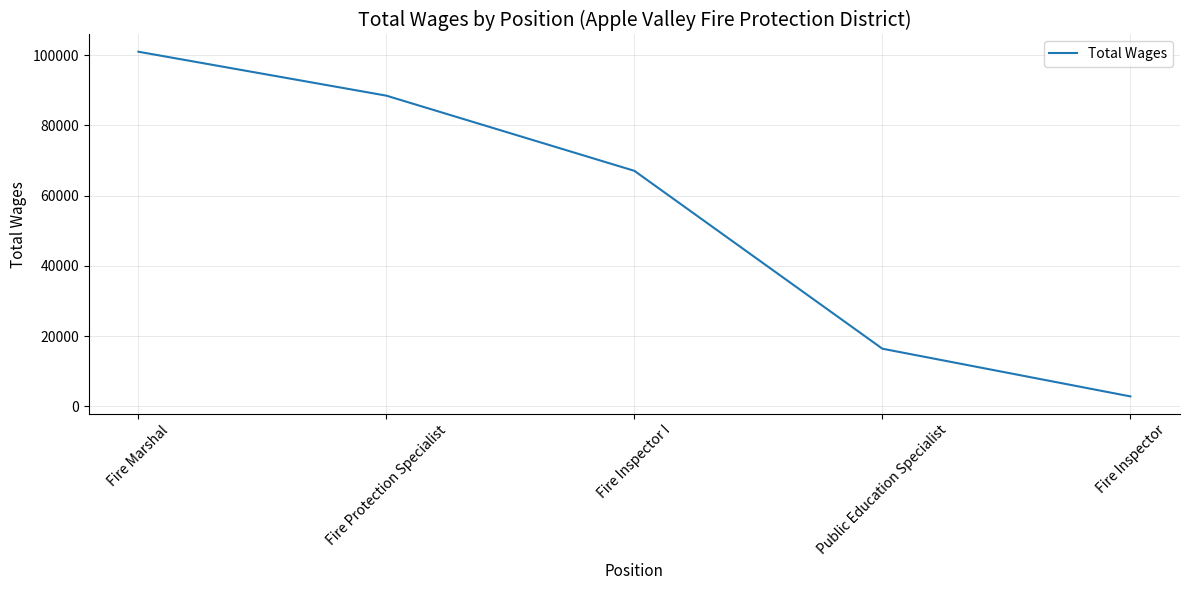

How many lines are shown in the chart?

1